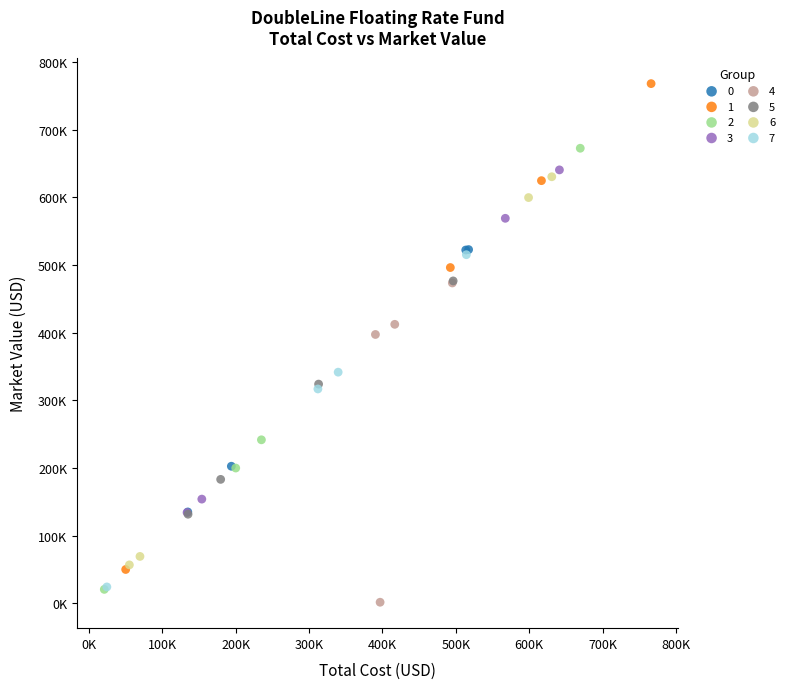

What are all the series names shown in the legend?

0, 1, 2, 3, 4, 5, 6, 7